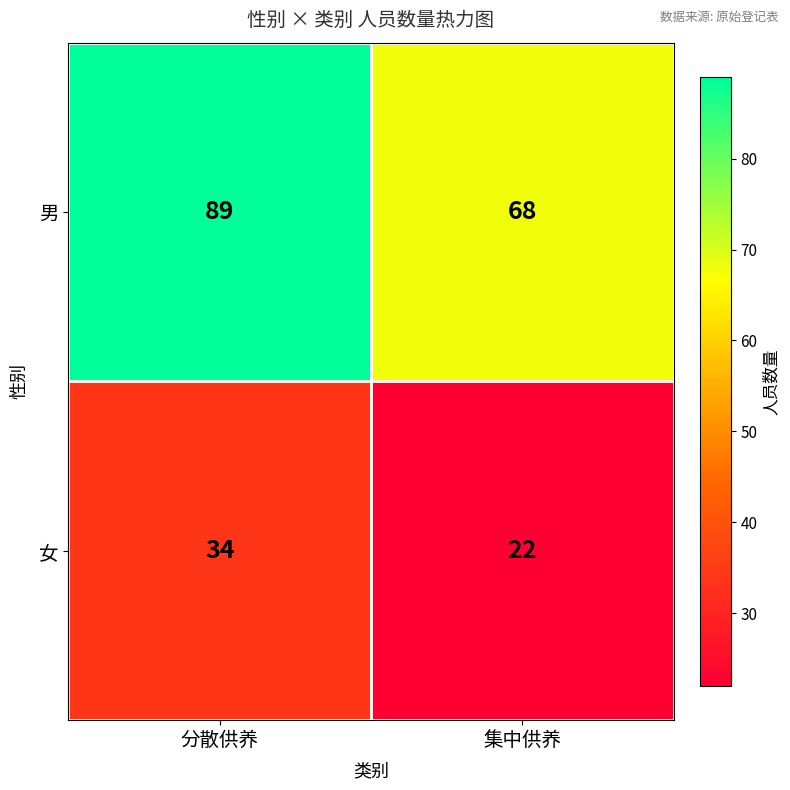

The 男 series shows 68 at 集中供养. True or false?

True